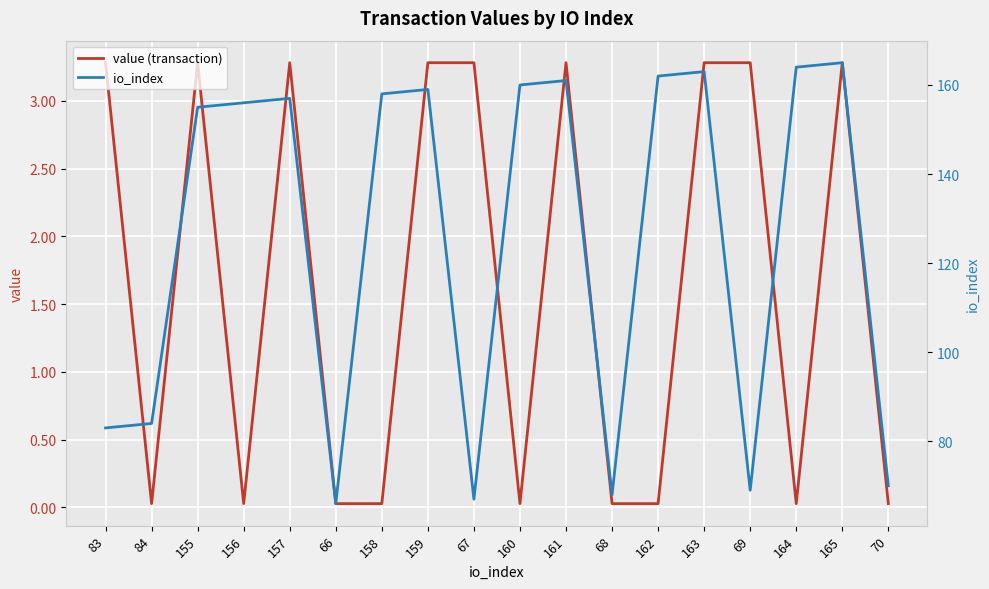

Is this an area chart (filled region under the line)?

No